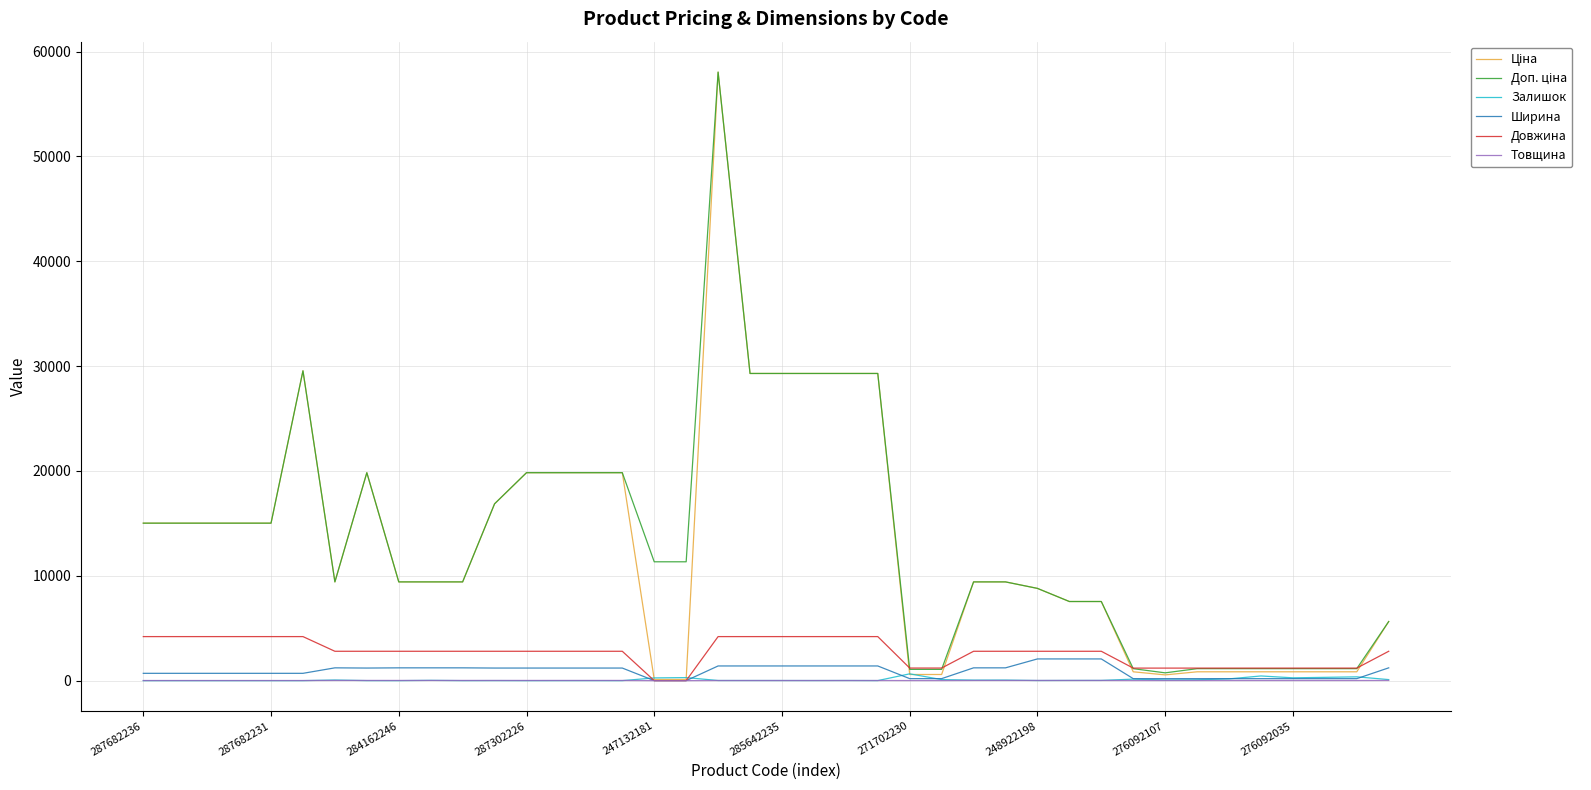

What is the maximum value shown in the chart?

58037.0